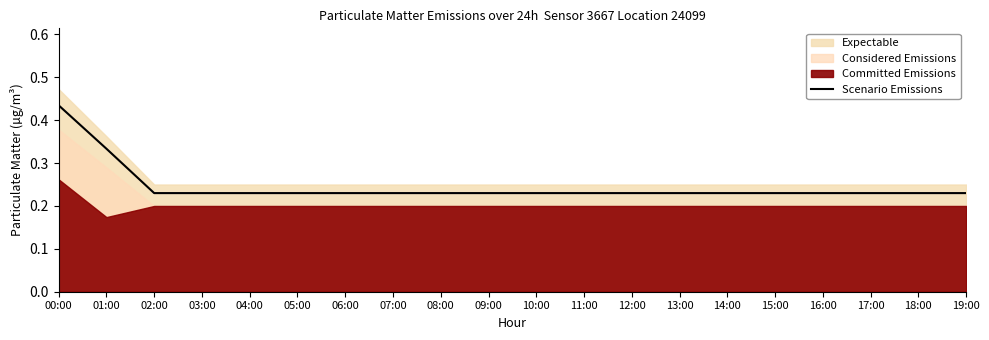

Count the number of categories in the chart.

20